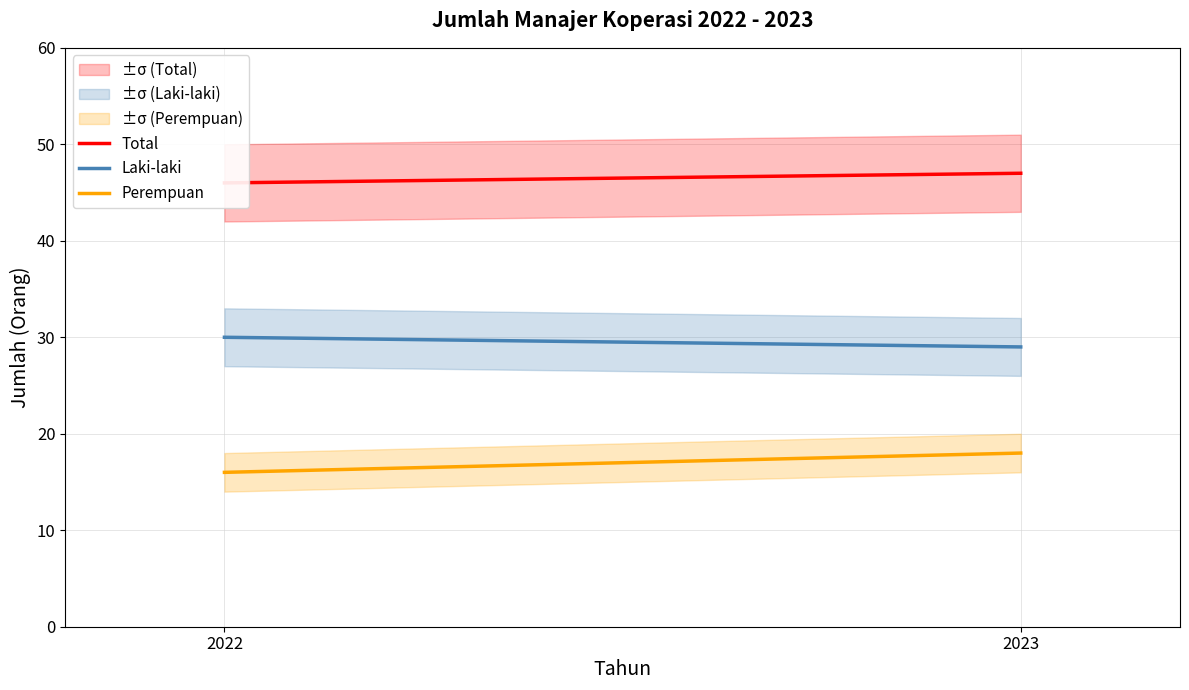

What is the sum of all Perempuan values?

34